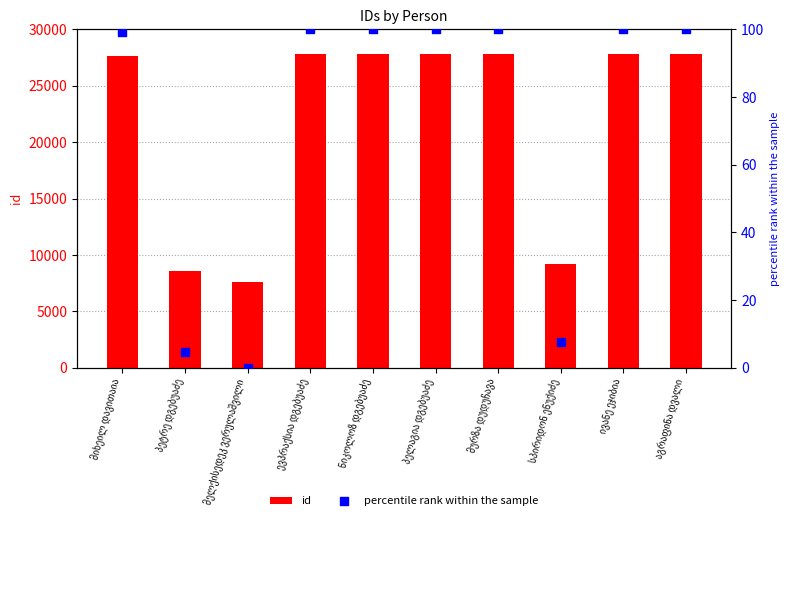

Which series reaches the minimum Y coordinate?

percentile rank within the sample